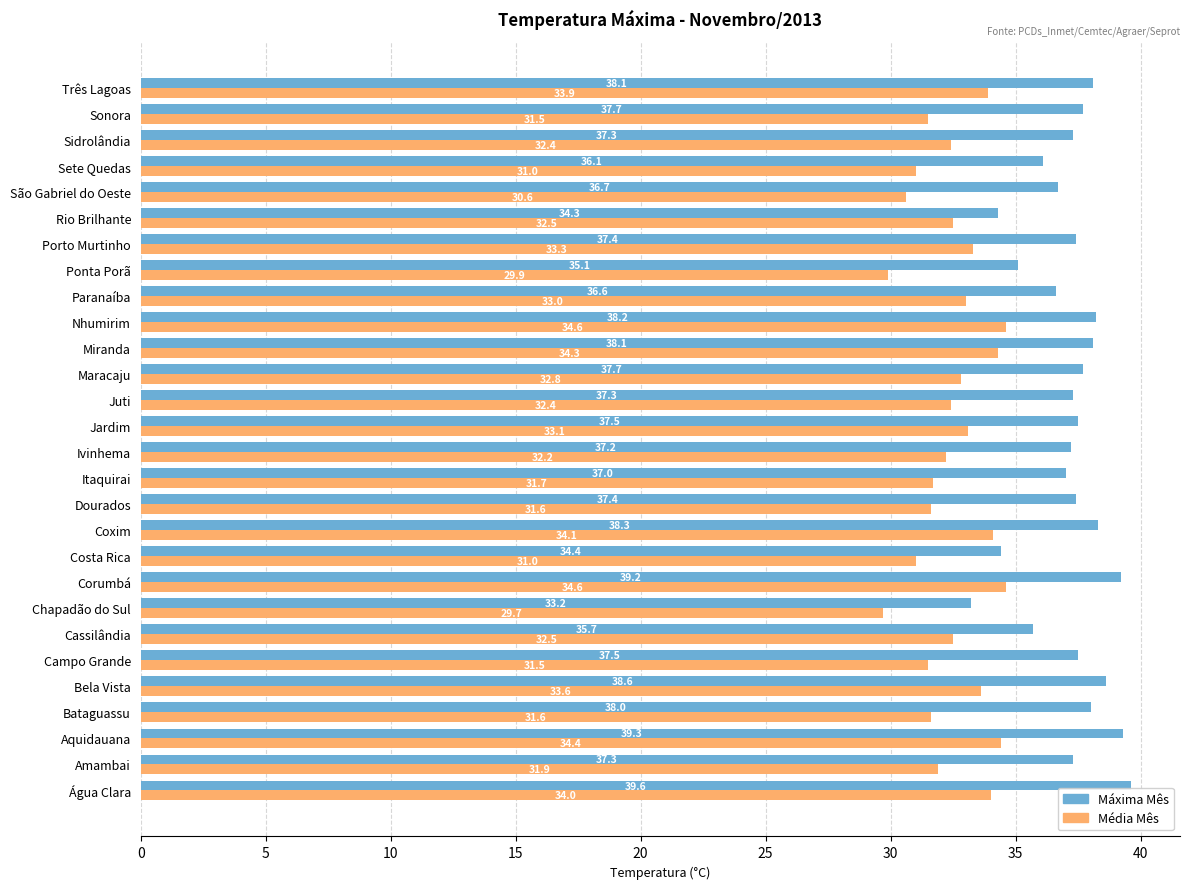

Which series has the largest total across all categories?

Máxima Mês